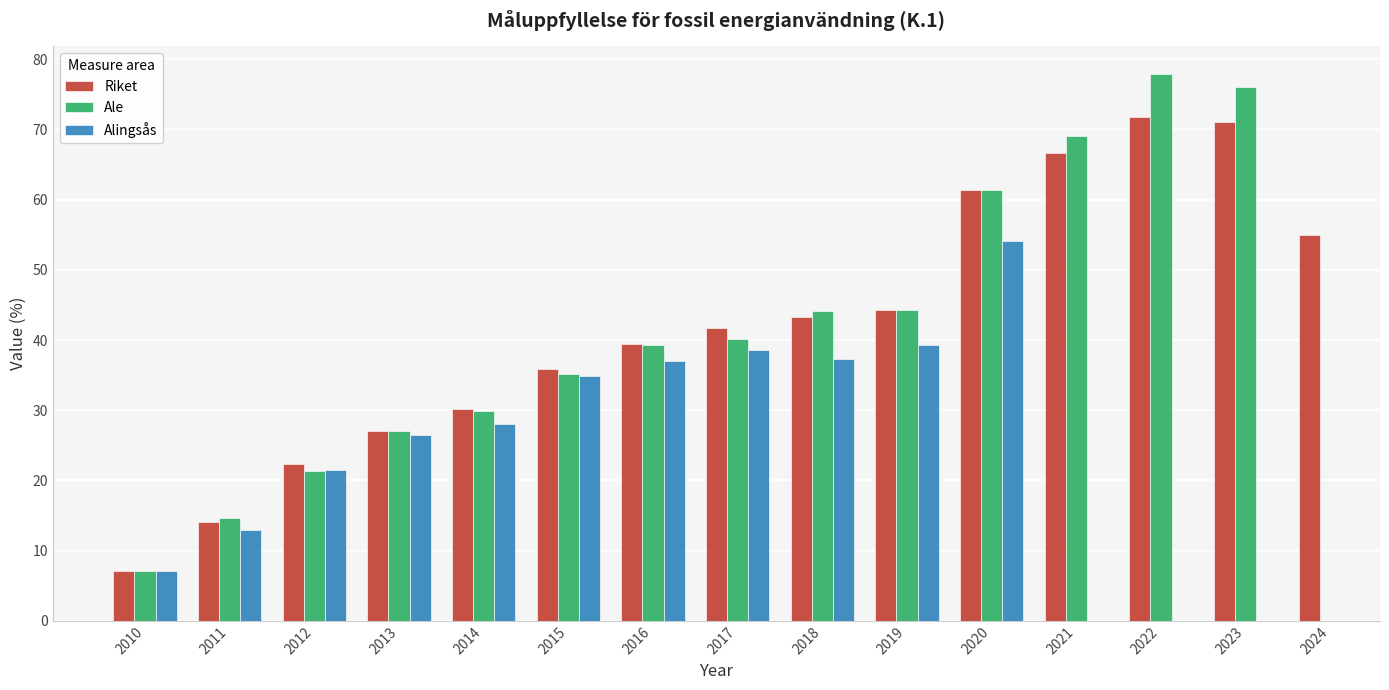

What is the average value of the Alingsås series?

22.5